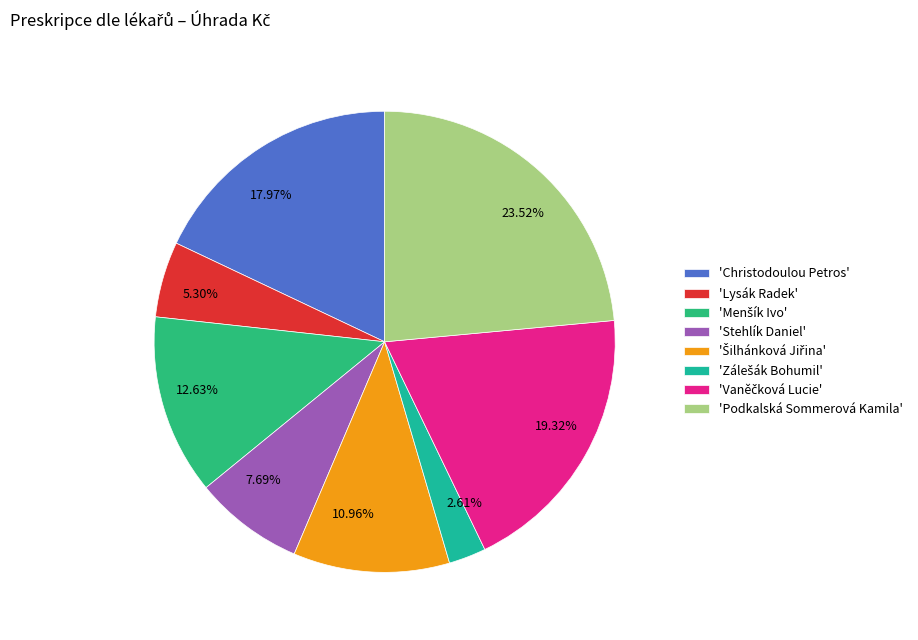

Is there a majority slice in this chart?

No